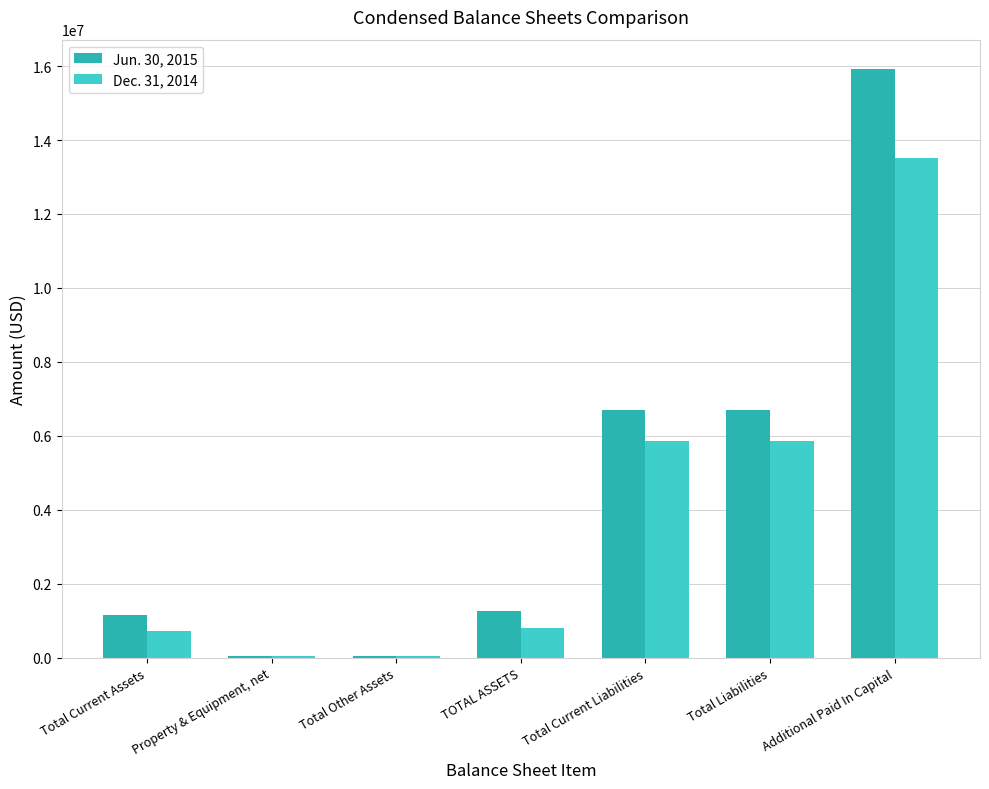

Are the bars grouped side by side (vs. stacked)?

Yes